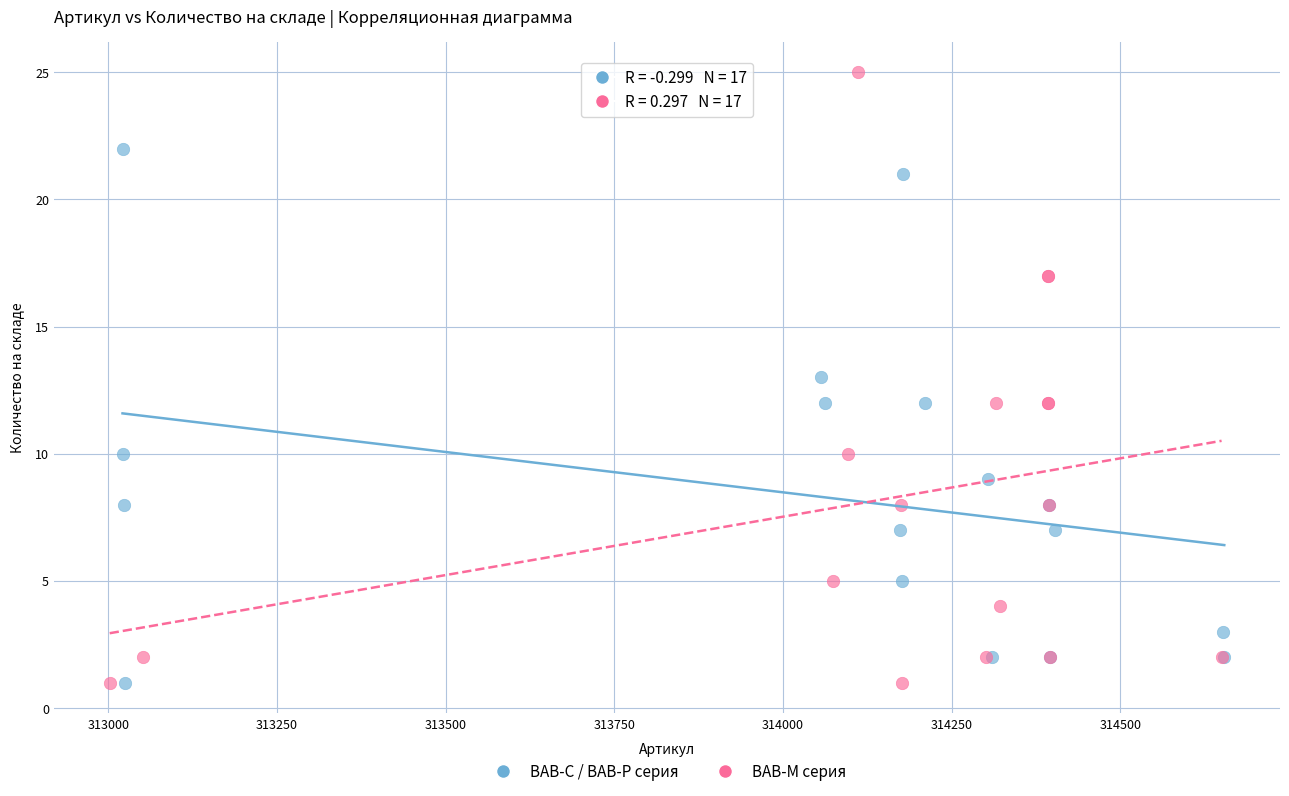

Which series reaches the maximum Y coordinate?

ВАВ-М серия